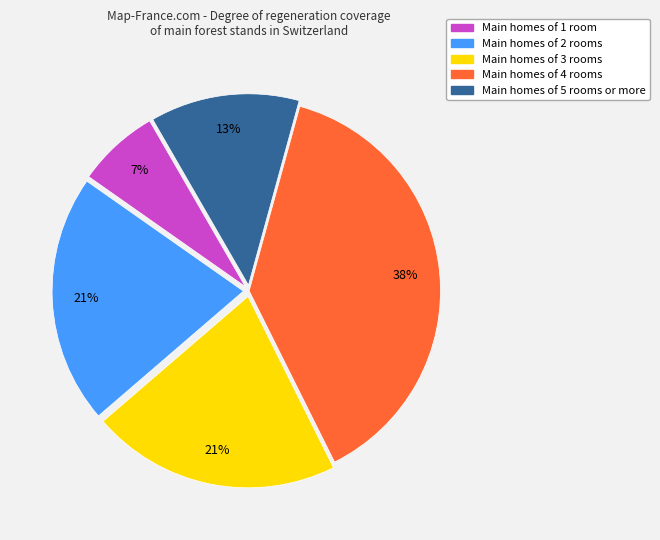

Count the number of slices in the pie.

5